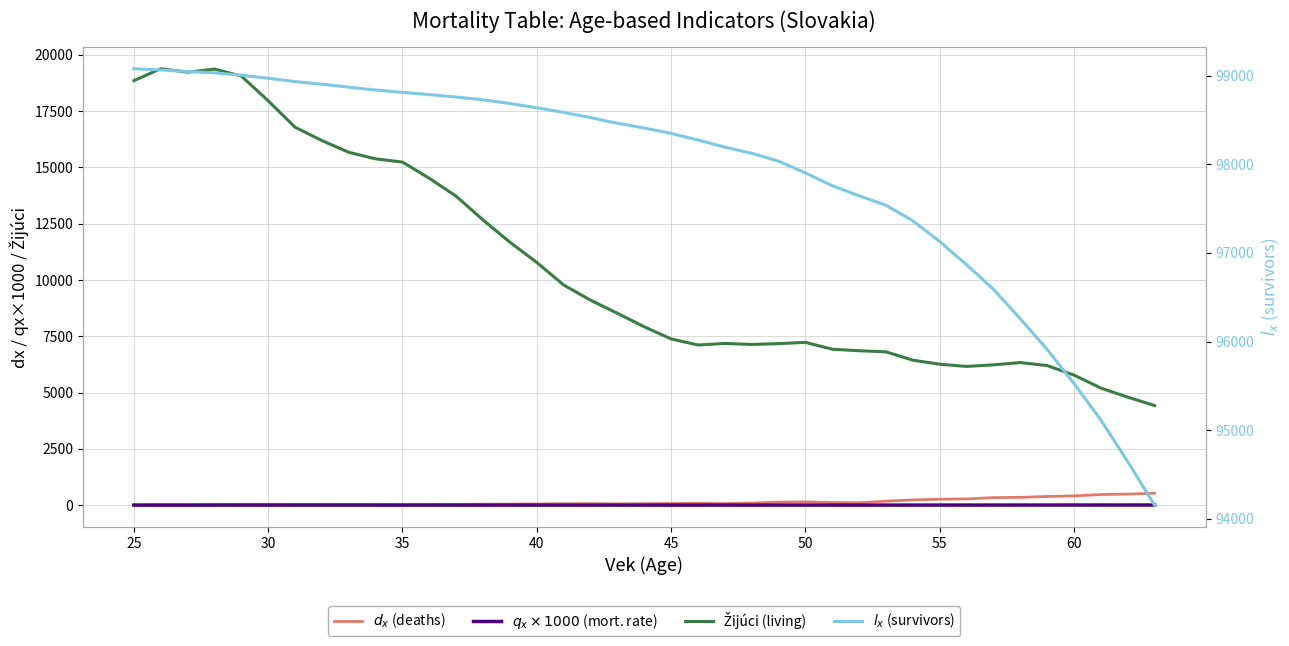

What are all the series names shown in the legend?

$d_x$ (deaths), $q_x \times 1000$ (mort. rate), Žijúci (living), $l_x$ (survivors)